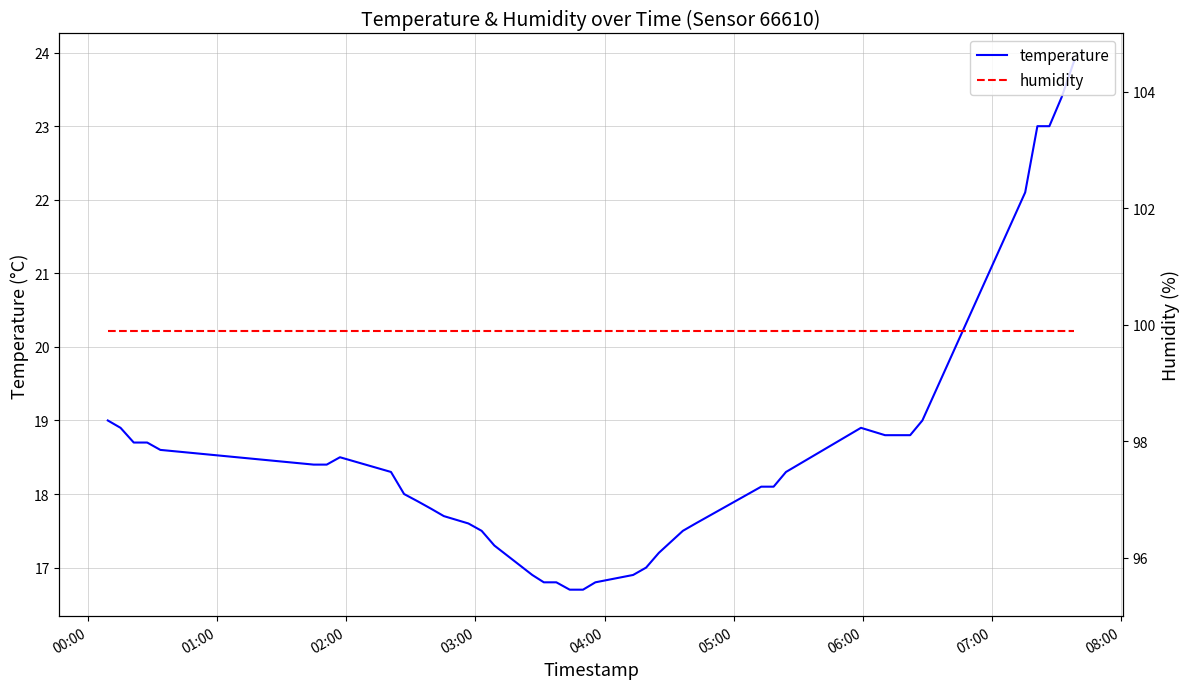

What is the highest value of the humidity series?

99.9